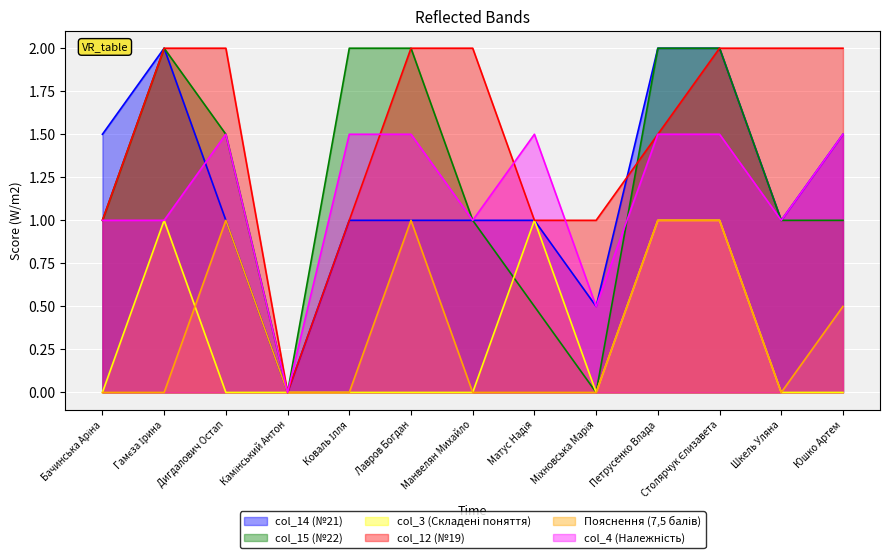

The col_3 (Складені поняття) series shows 0.0 at Міхновська Марія. True or false?

True